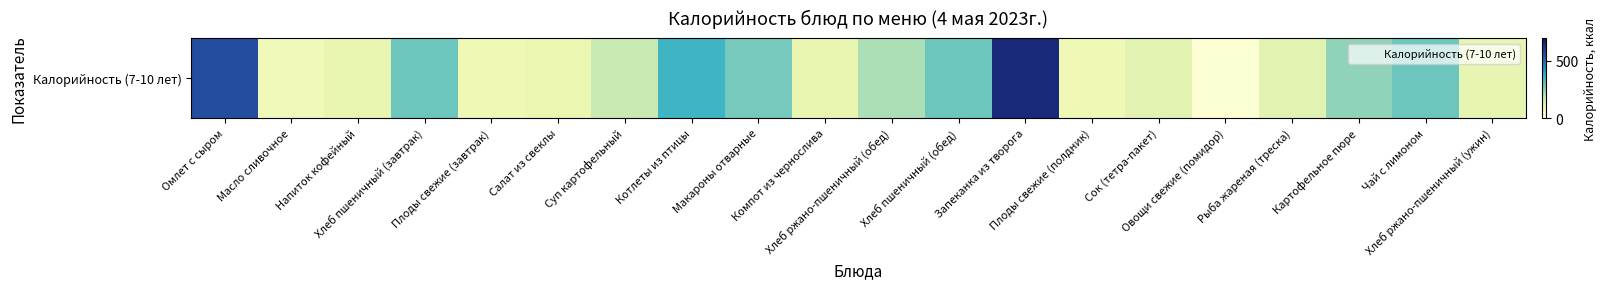

Between Омлет с сыром and Хлеб ржано-пшеничный (обед), which is larger?

Омлет с сыром